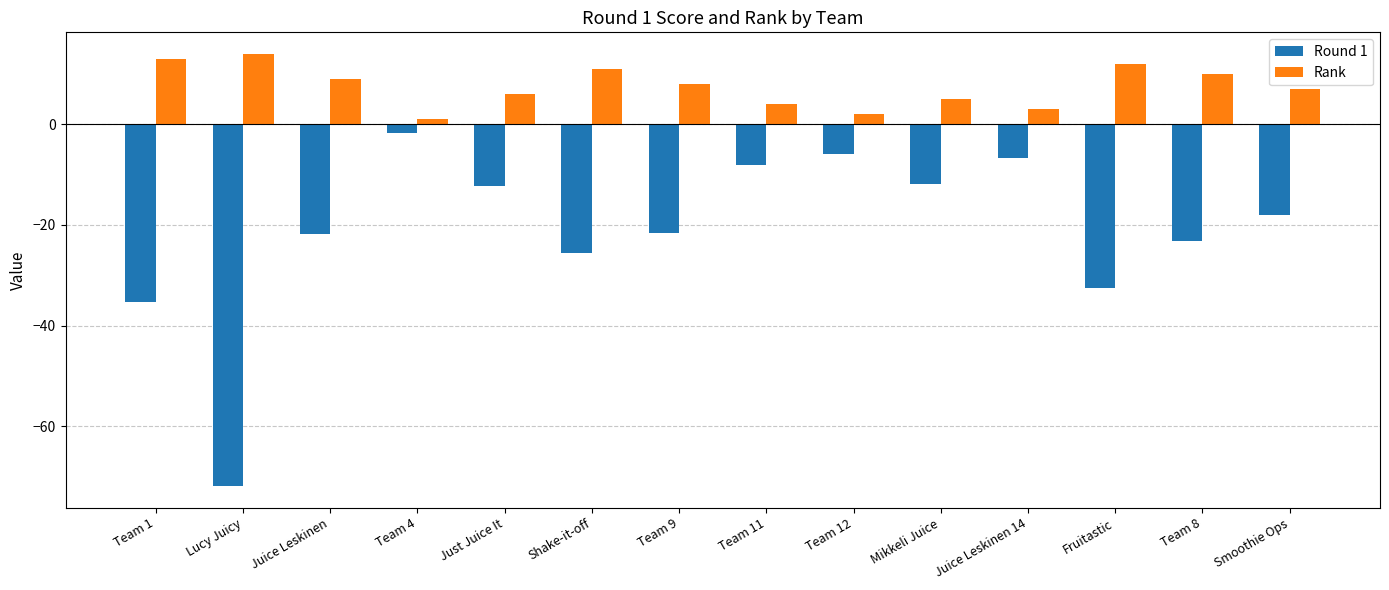

What is the average value of the Rank series?

7.5